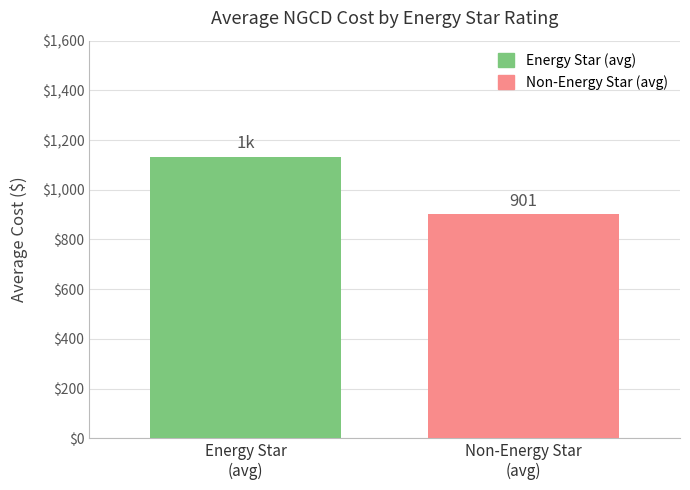

What is the greatest value displayed?

1133.5